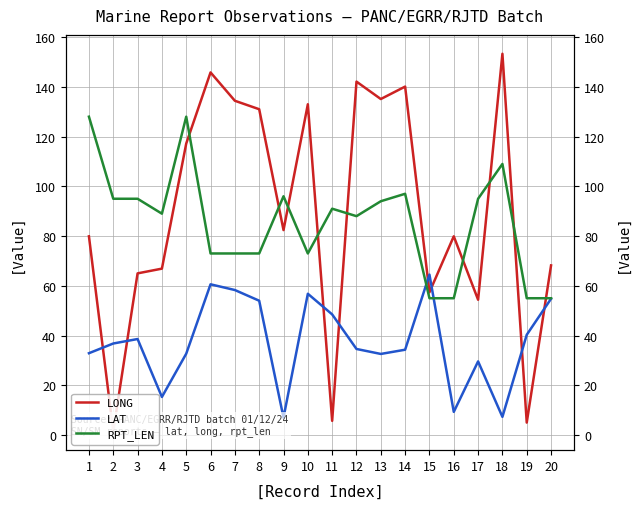

What is the sum of the LAT values at 20 and 8?

108.8